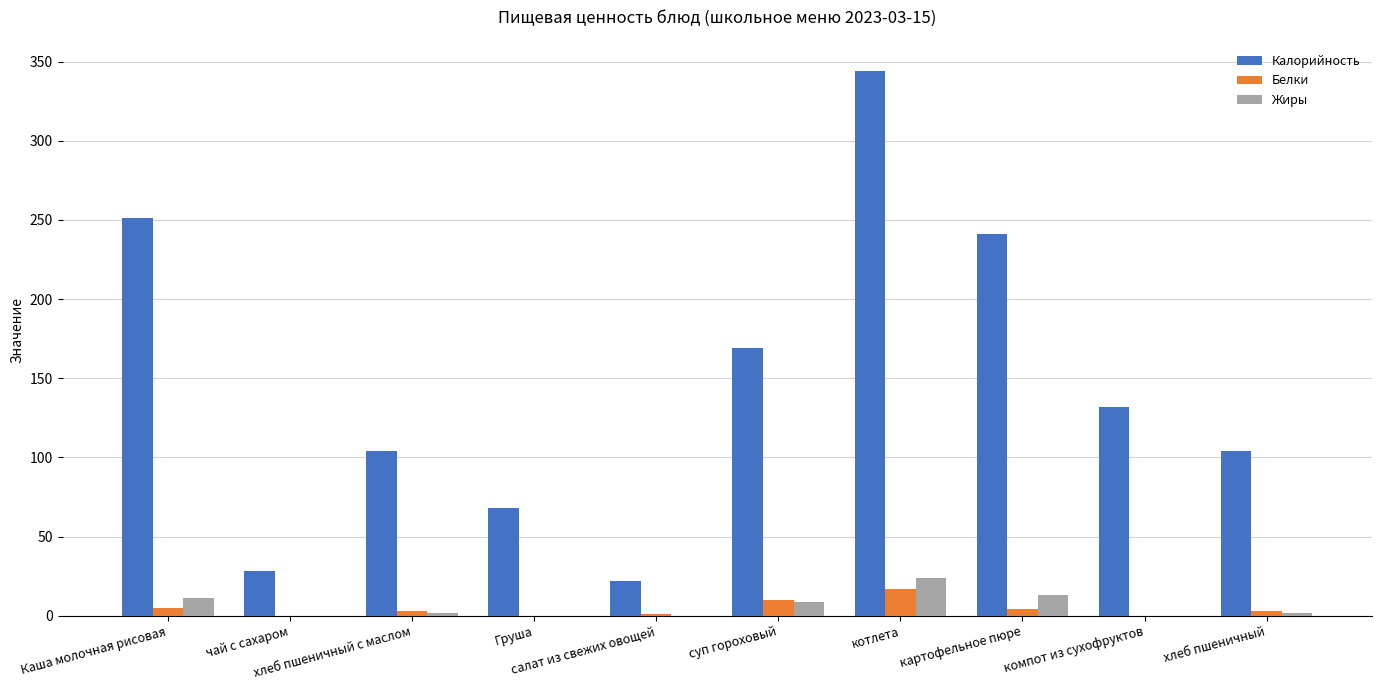

Which series has the largest range (max minus min)?

Калорийность